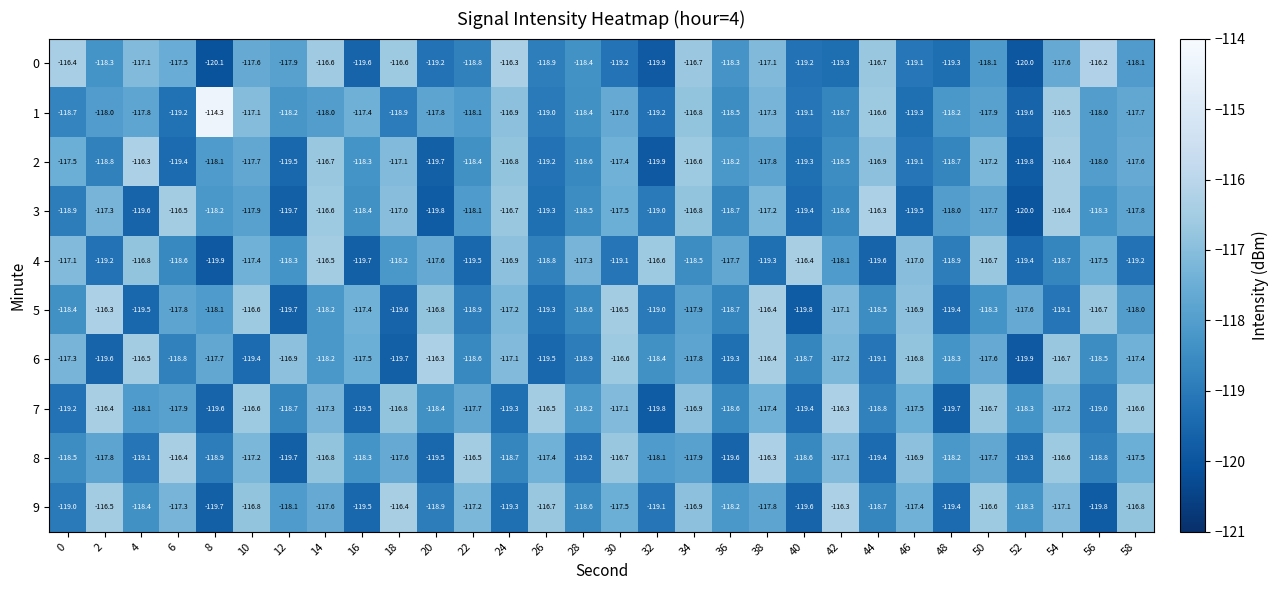

Is the value of 6 at 42 greater than the value of 8 at 42?

No